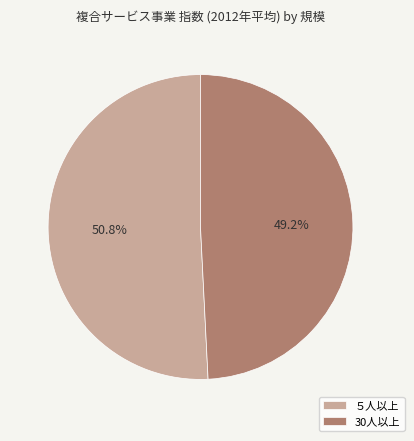

Does any single category account for the majority?

Yes